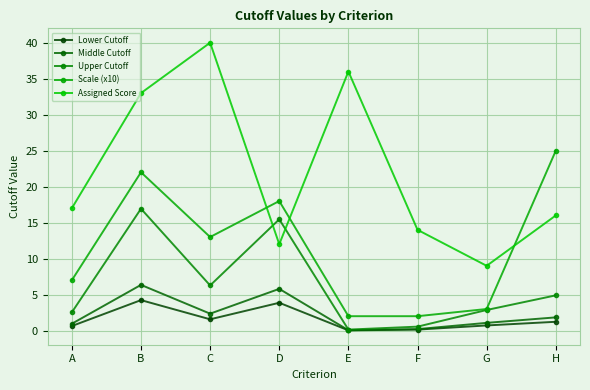

Is it true that Scale (x10) equals 5.1 at G?

False